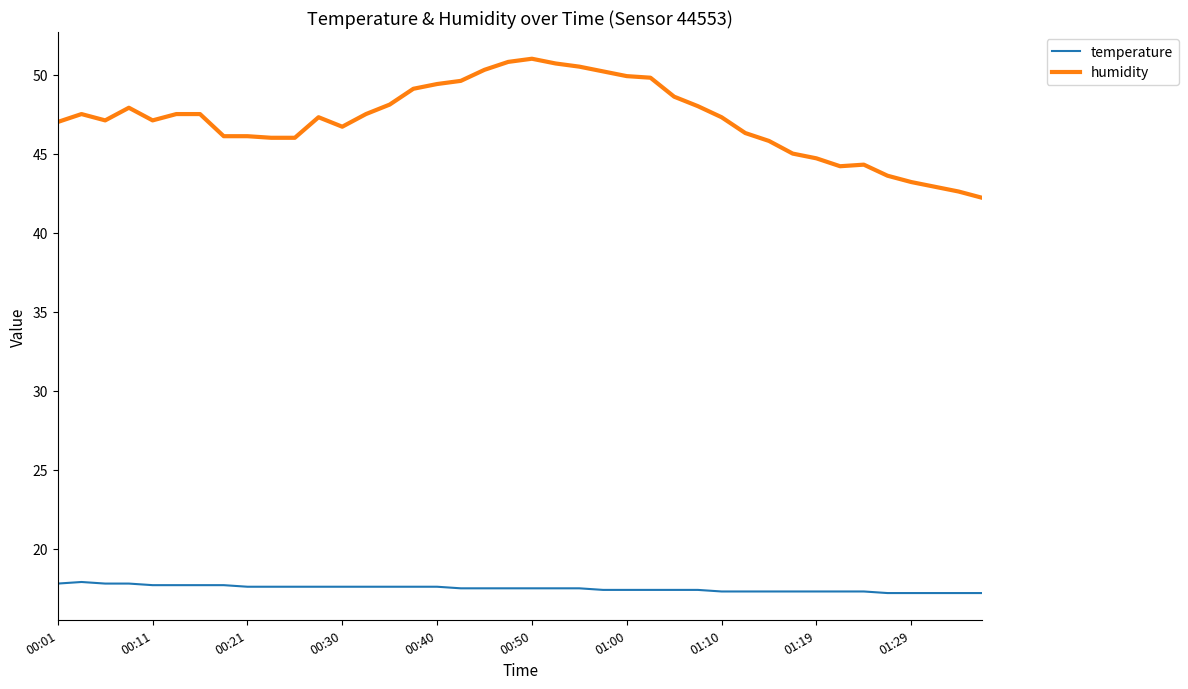

What is the lowest value of the humidity series?

42.2